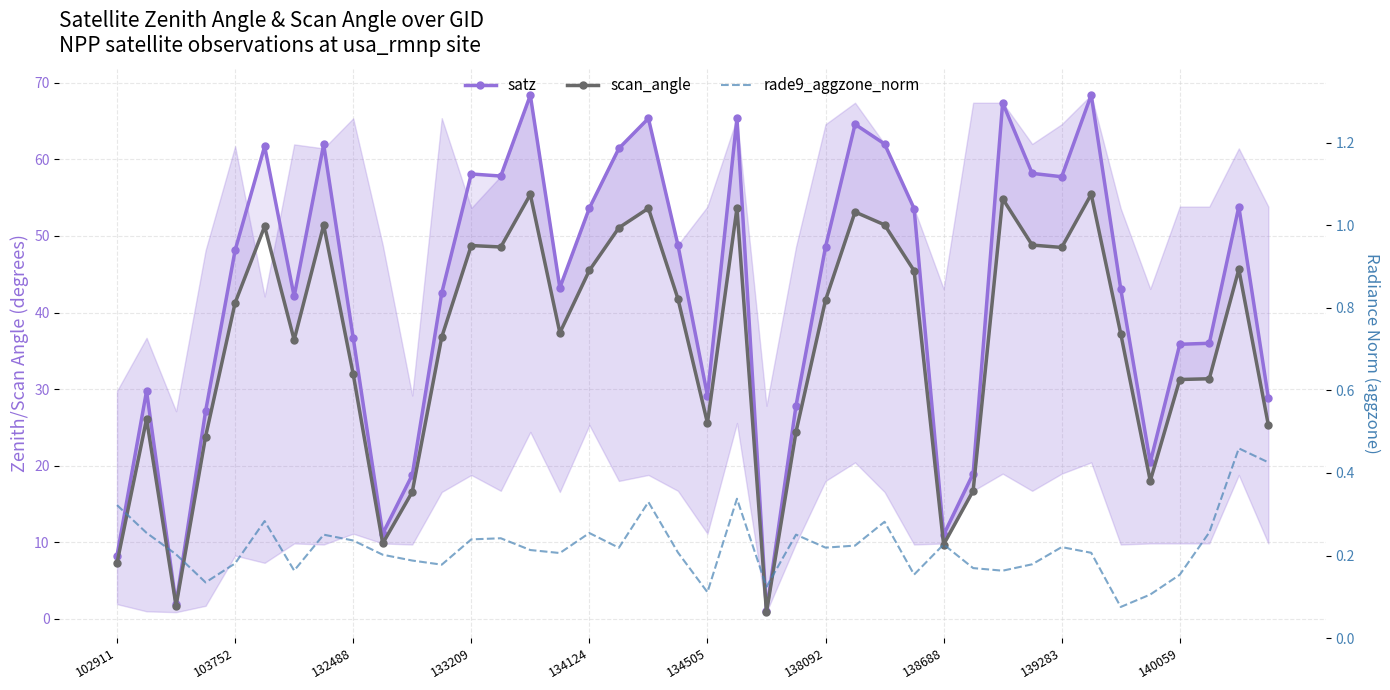

What position from the right is 34?

6